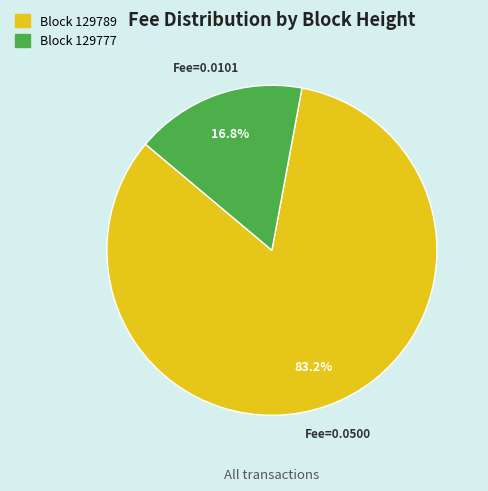

Is there a majority slice in this chart?

Yes